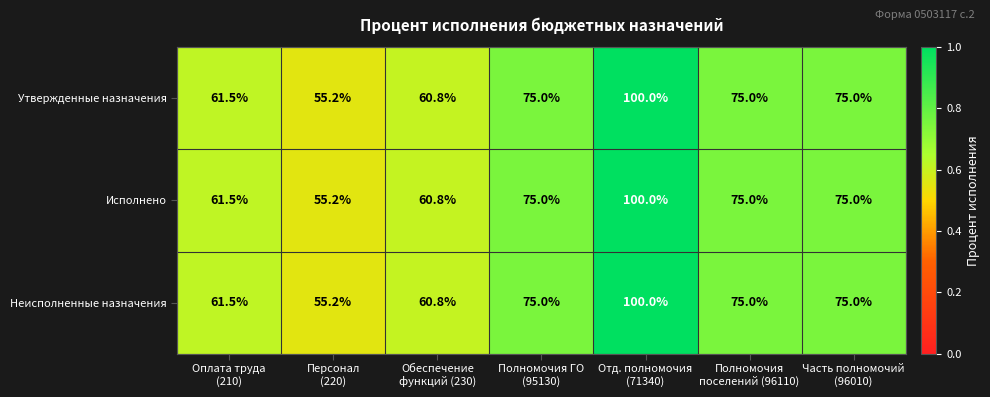

What is the lowest value of the Исполнено series?

55.2